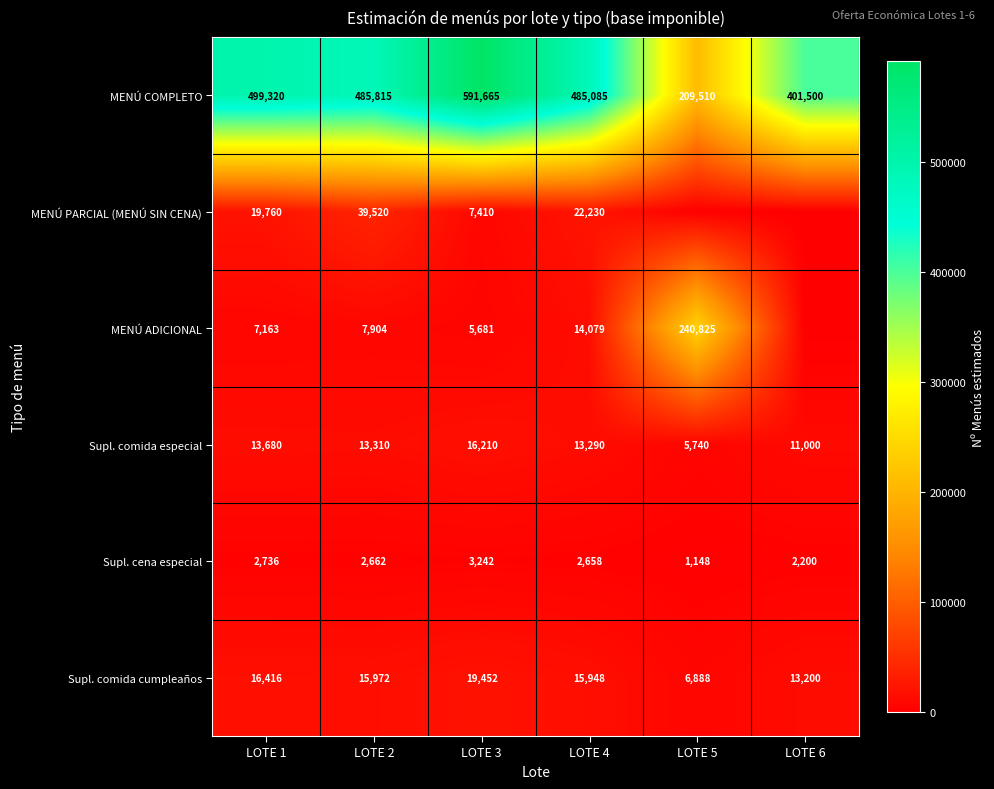

What is the lowest value of the Supl. comida cumpleaños series?

6888